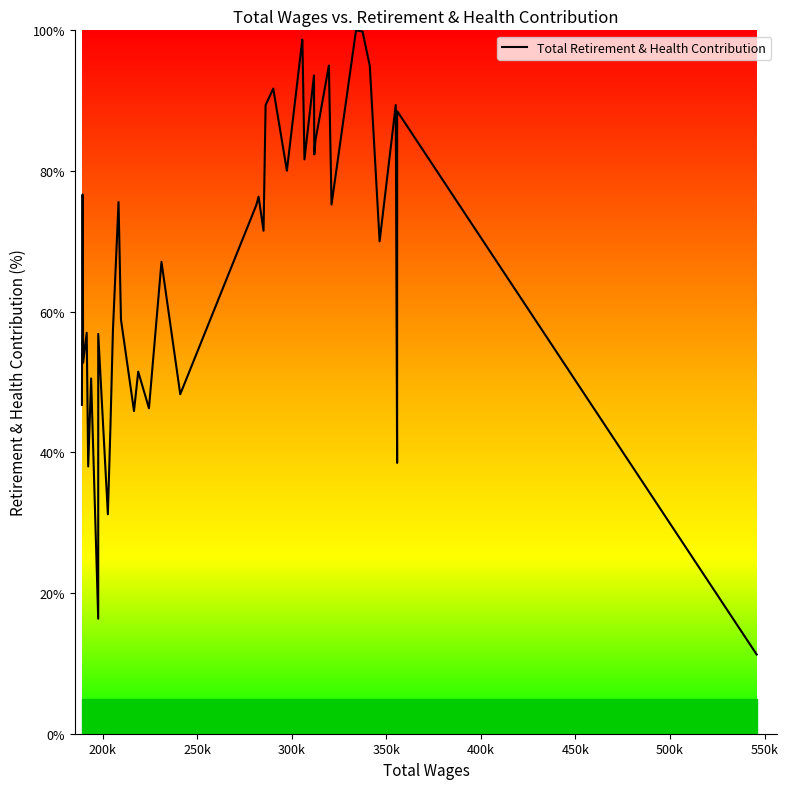

What is the minimum value shown in the chart?

11.3